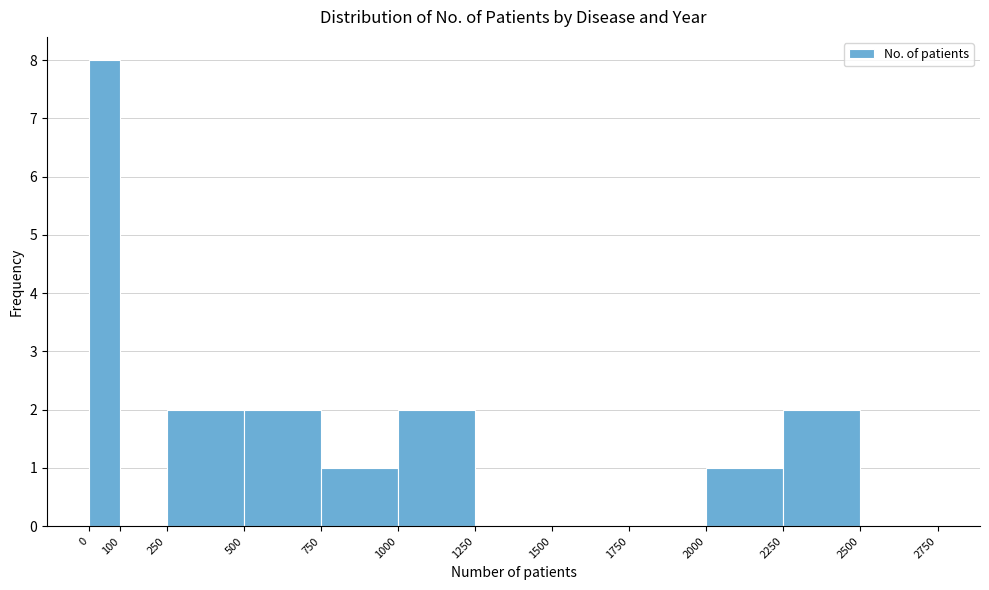

Reading left to right, list every bar in this chart as the range it spans on the x-axis followed by its height. The values are not printed on the chart, so give them approximately, as read against the axis.

0 to 100: 8
100 to 250: 0
250 to 500: 2
500 to 750: 2
750 to 1000: 1
1000 to 1250: 2
1250 to 1500: 0
1500 to 1750: 0
1750 to 2000: 0
2000 to 2250: 1
2250 to 2500: 2
2500 to 2750: 0